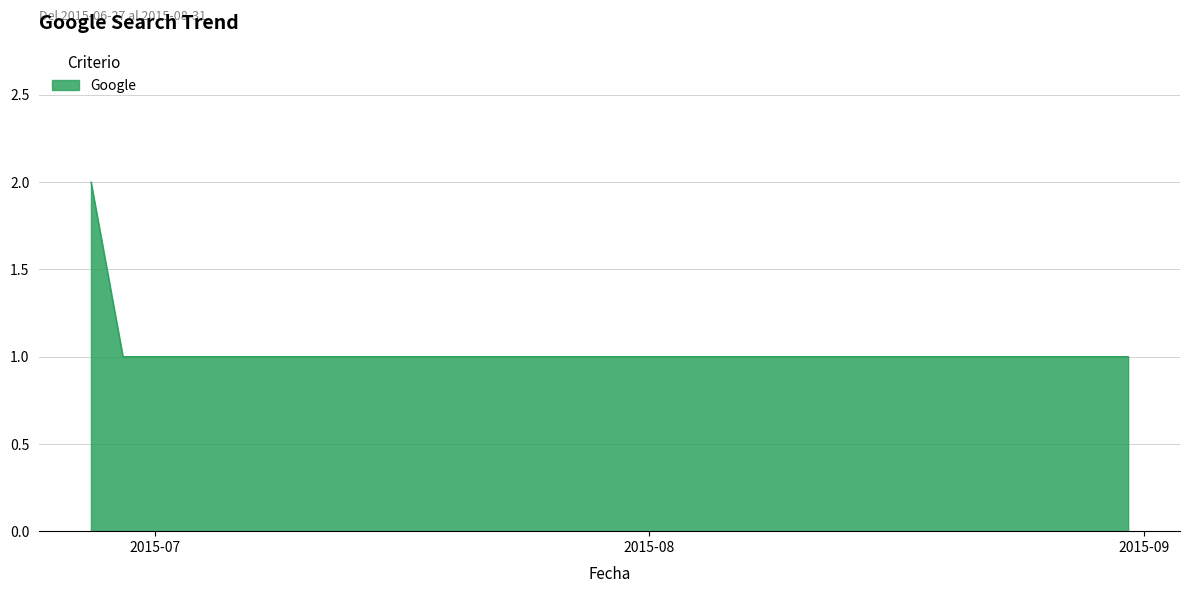

What is the sum of all values?

6